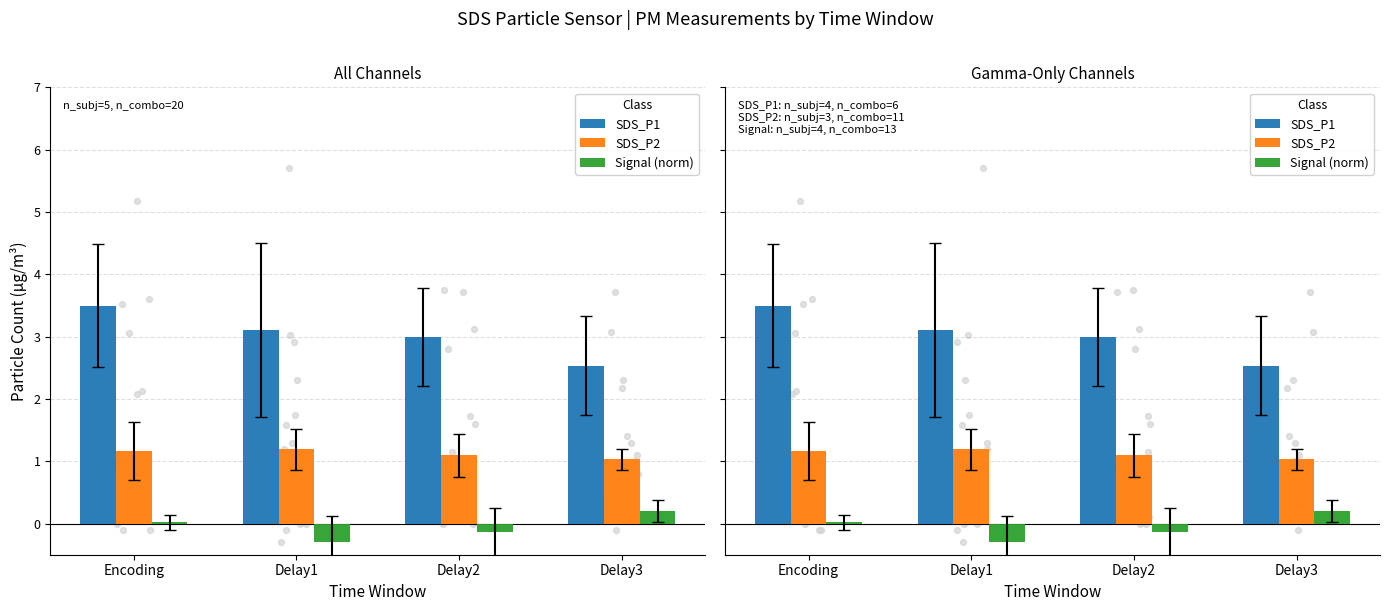

Which series has the widest spread of Y values?

SDS_P1